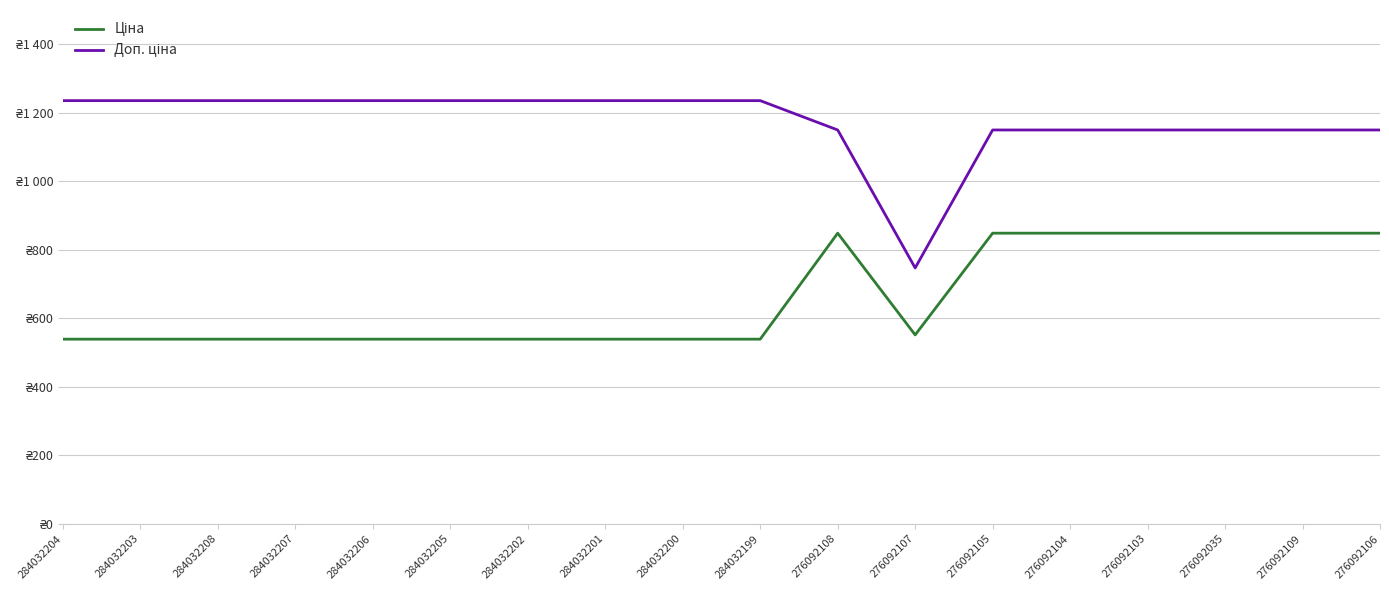

Reading right to left, extract all data points from this chart.

Ціна: 848.4	848.4	848.4	848.4	848.4	848.4	551.5	848.4	539.0	539.0	539.0	539.0	539.0	539.0	539.0	539.0	539.0	539.0
Доп. ціна: 1149.7	1149.7	1149.7	1149.7	1149.7	1149.7	747.0	1149.7	1235.4	1235.4	1235.4	1235.4	1235.4	1235.4	1235.4	1235.4	1235.4	1235.4